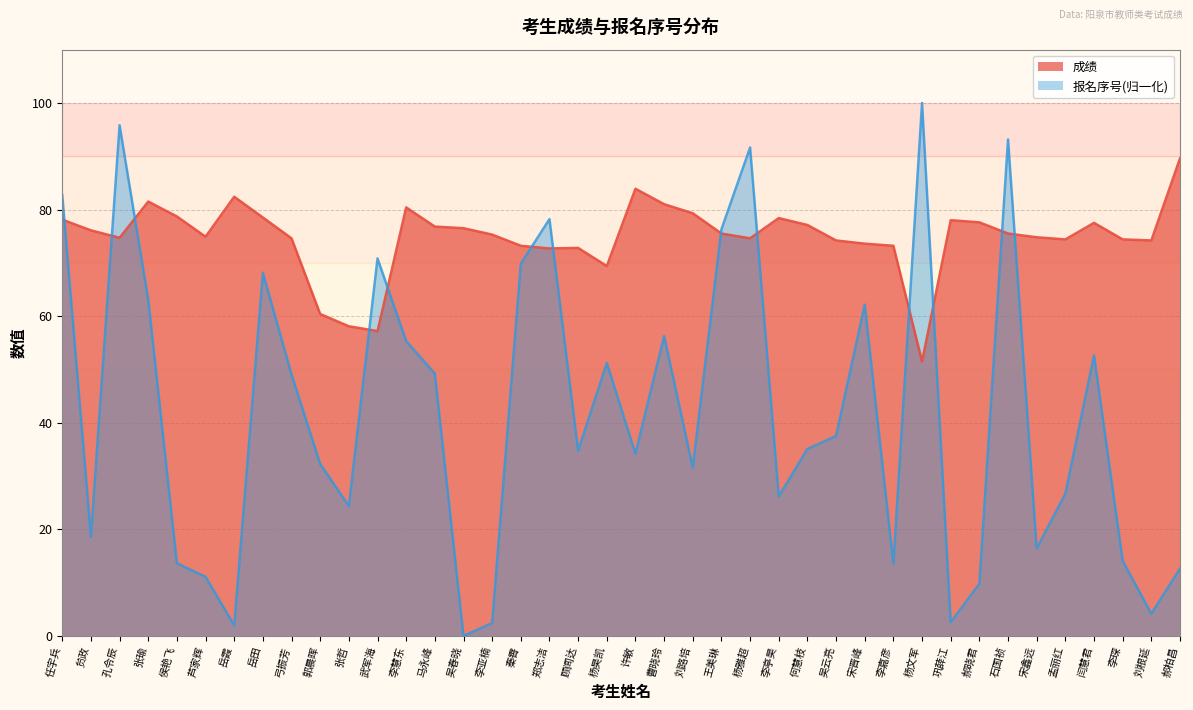

Which has a higher value, 闫慧君 or 杨雅超?

闫慧君